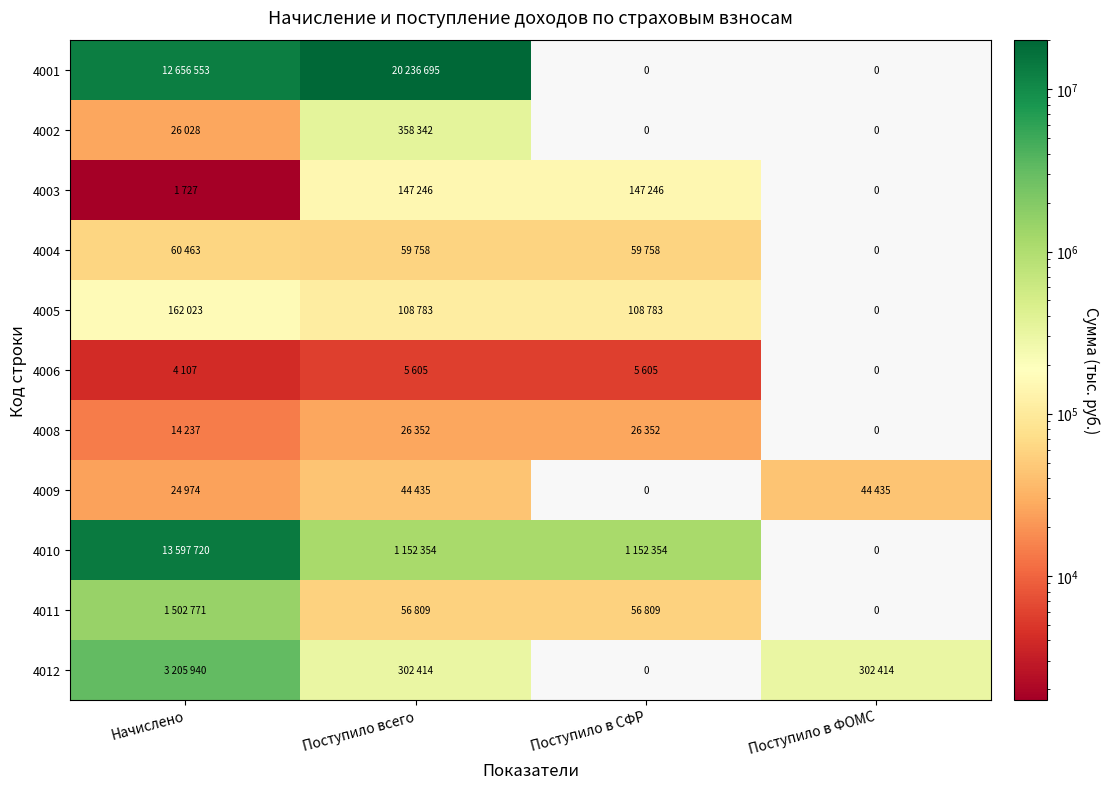

At which label does 4004 reach its peak?

Начислено